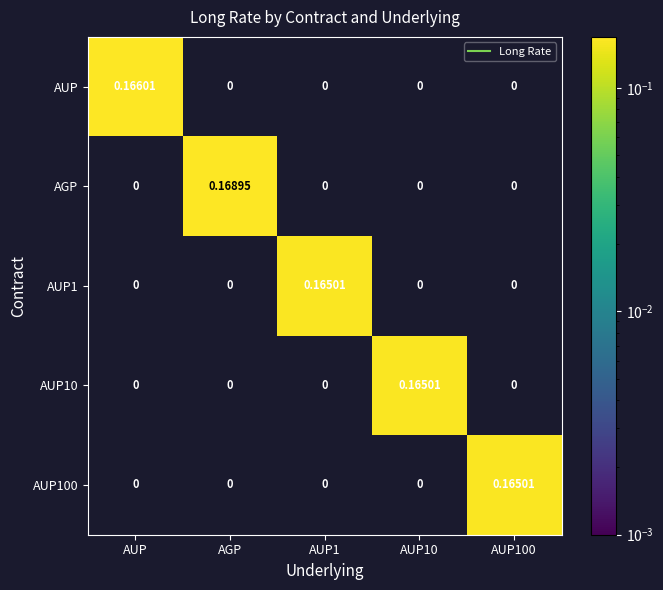

Between AGP and AUP10, which series saw the biggest shift?

AGP